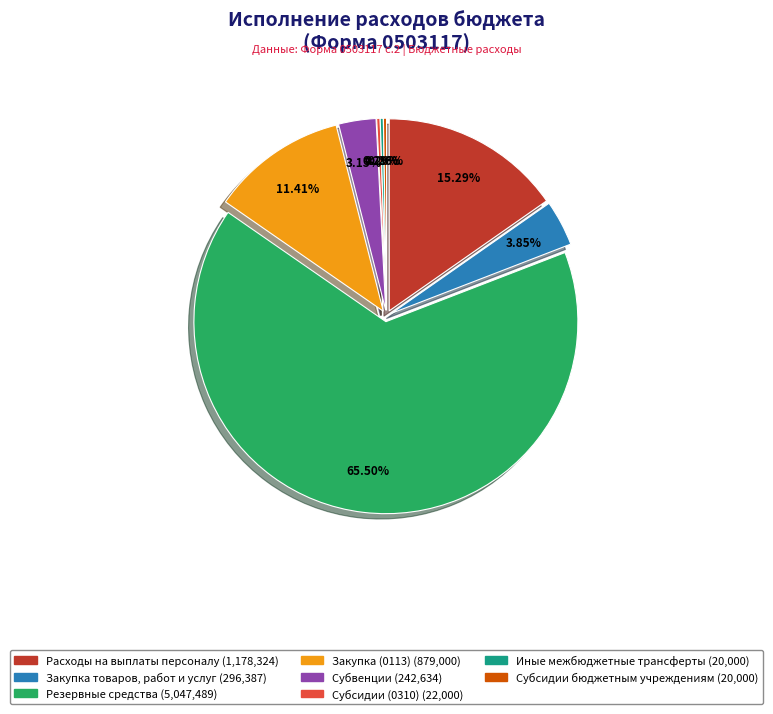

To the nearest percent, what is the combined percentage of Субсидии (0310) and Иные межбюджетные трансферты?

1%